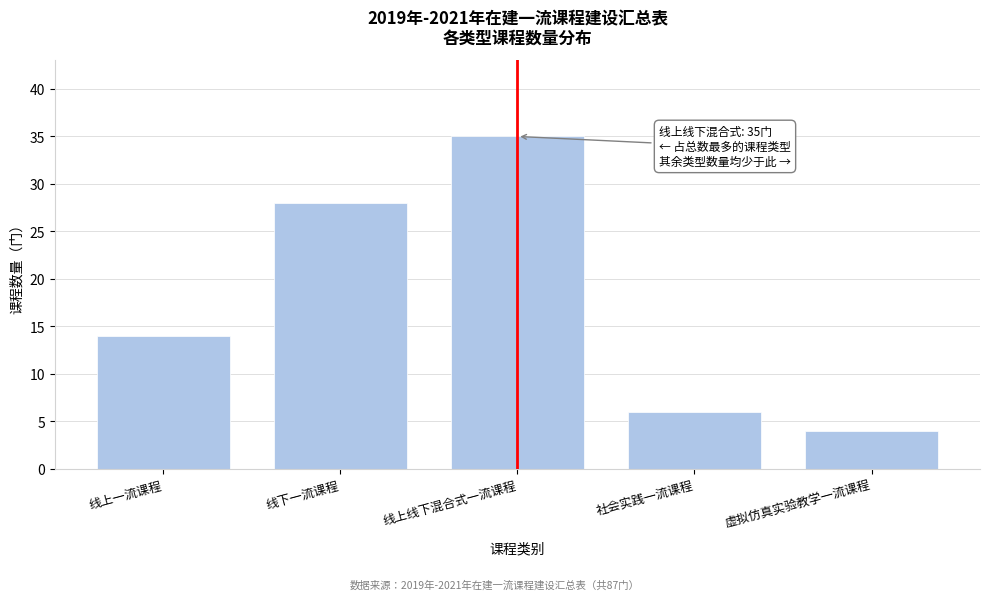

Reading right to left, transcribe all the data shown in this chart.

虚拟仿真实验教学一流课程=4	社会实践一流课程=6	线上线下混合式一流课程=35	线下一流课程=28	线上一流课程=14